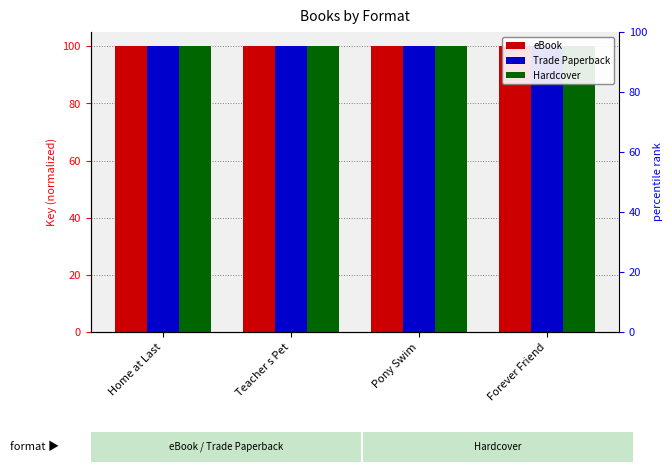

Which series has the largest total across all categories?

eBook